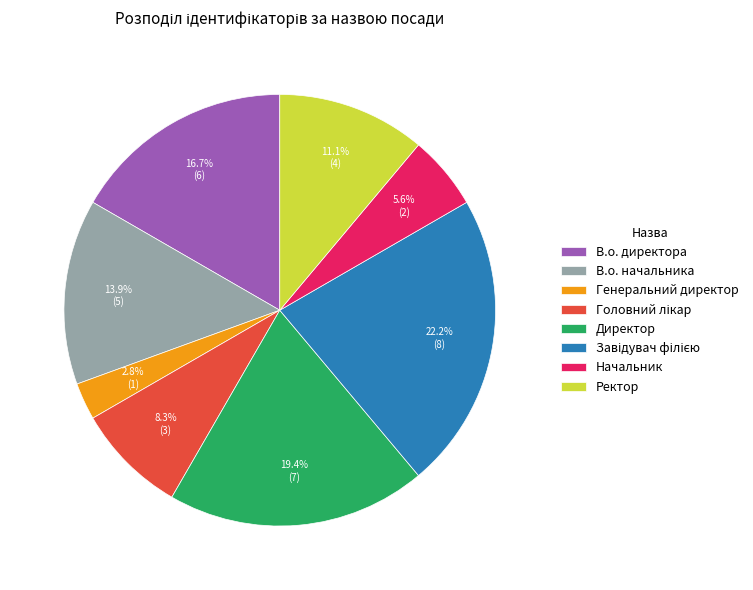

Which category has the smallest portion of the pie?

Генеральний директор